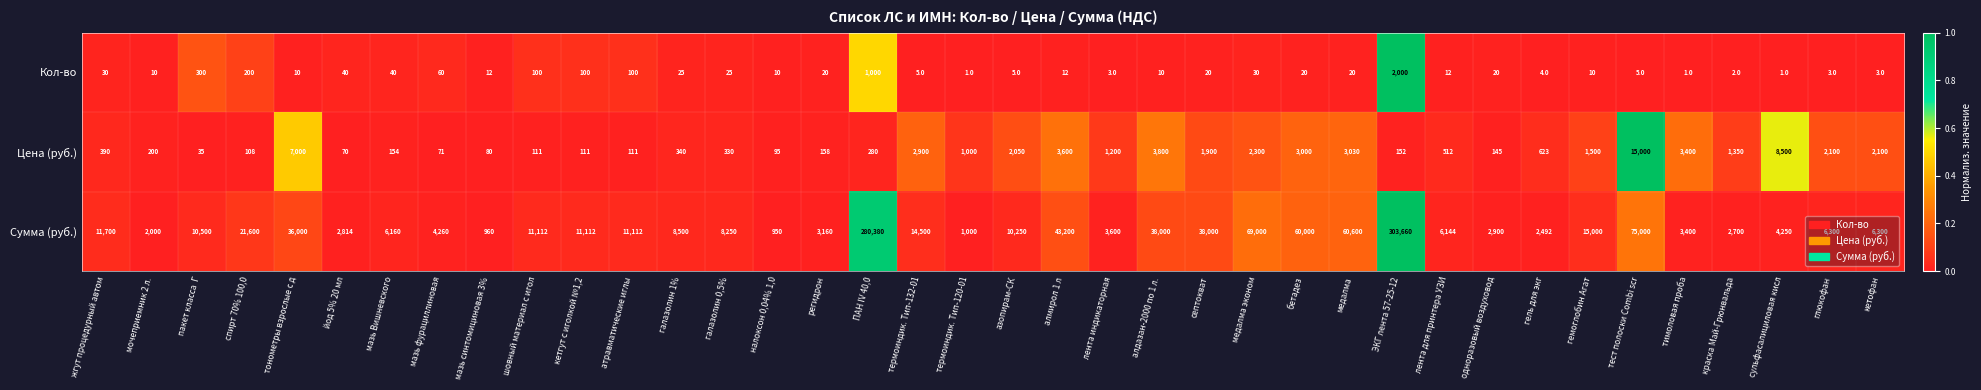

At which category is the sum across all series the highest?

ЭКГ лента 57-25-12